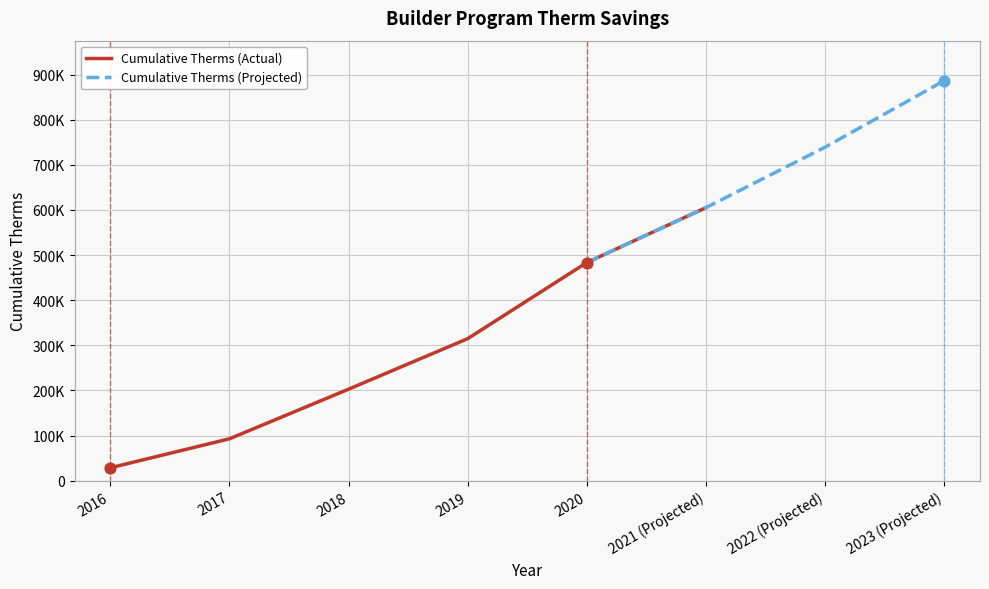

What is the ratio of the value at 2021 (Projected) to the value at 2019?

1.9